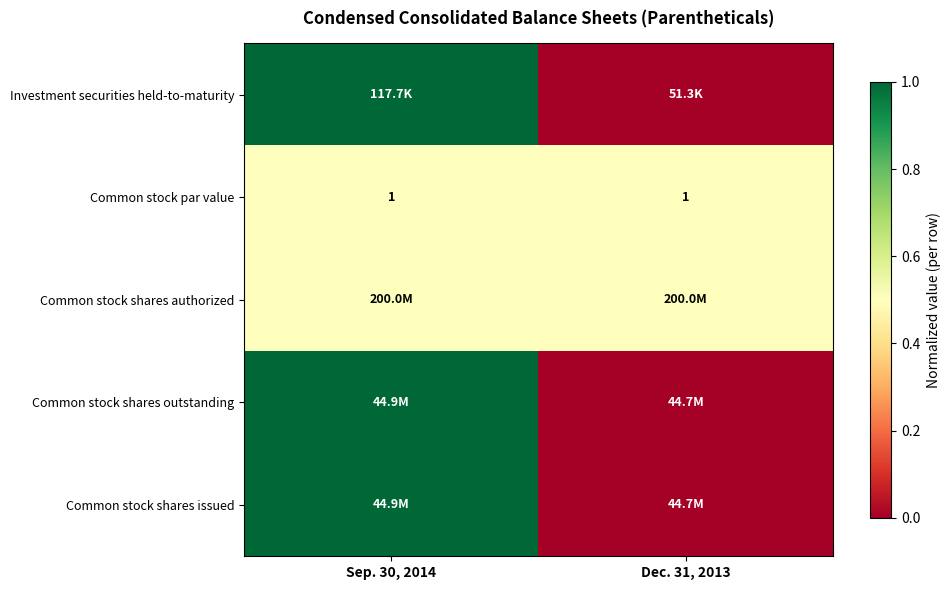

Between Sep. 30, 2014 and Dec. 31, 2013, which is larger?

Sep. 30, 2014